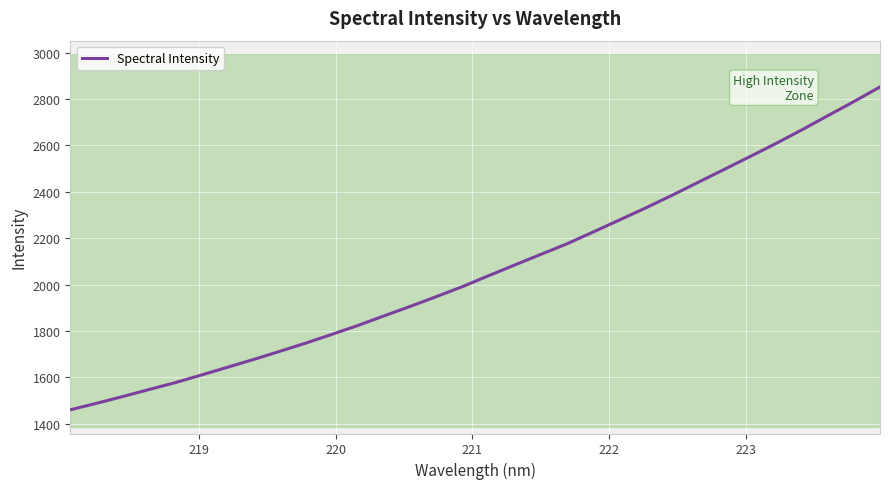

What is the minimum value for Spectral Intensity?

1460.1